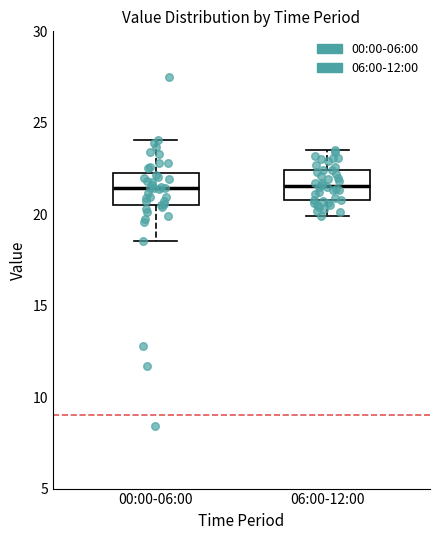

Where is the lower edge of the box for 00:00-06:00 on the y-axis? The values are not printed on the chart, so give them approximately, as read against the axis.

20.5